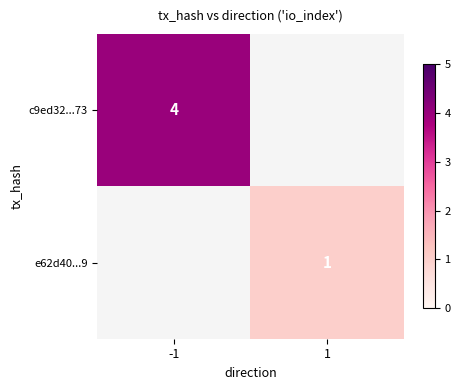

The value of c9ed32...73 at -1 is 2. True or false?

False